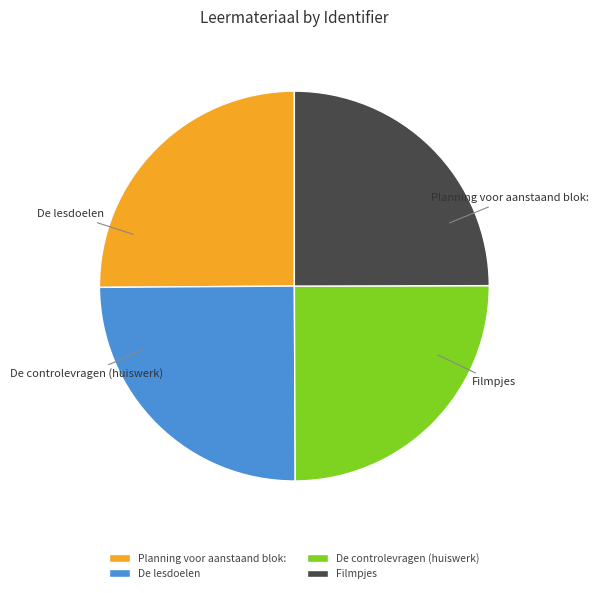

How many slices are in this pie chart?

4